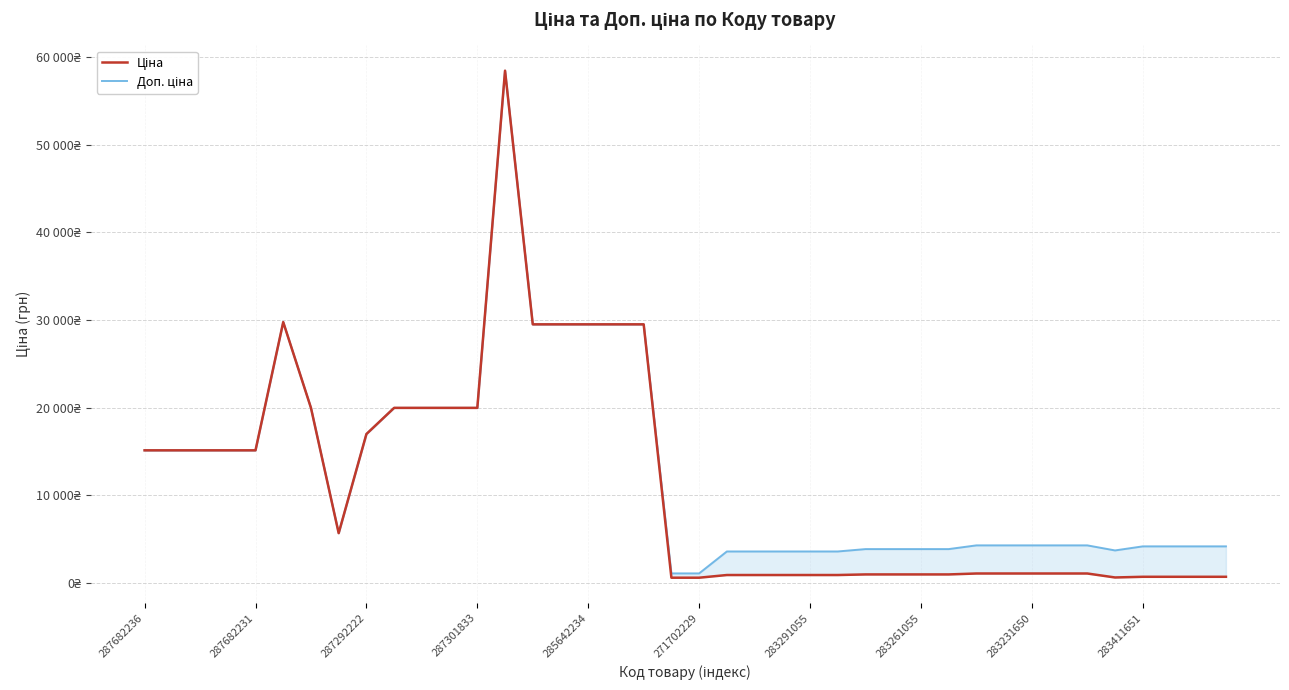

What is the spread (max minus min) of values at 29?

2890.5